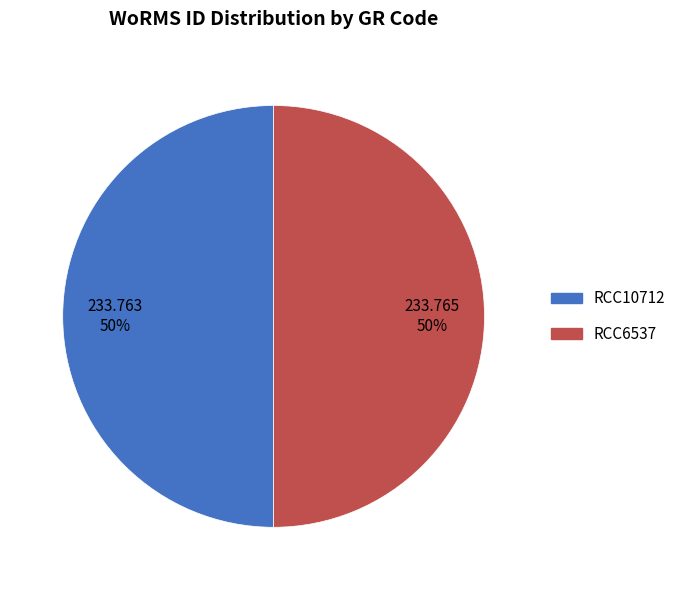

Is it true that RCC10712 is 50% of the pie?

True